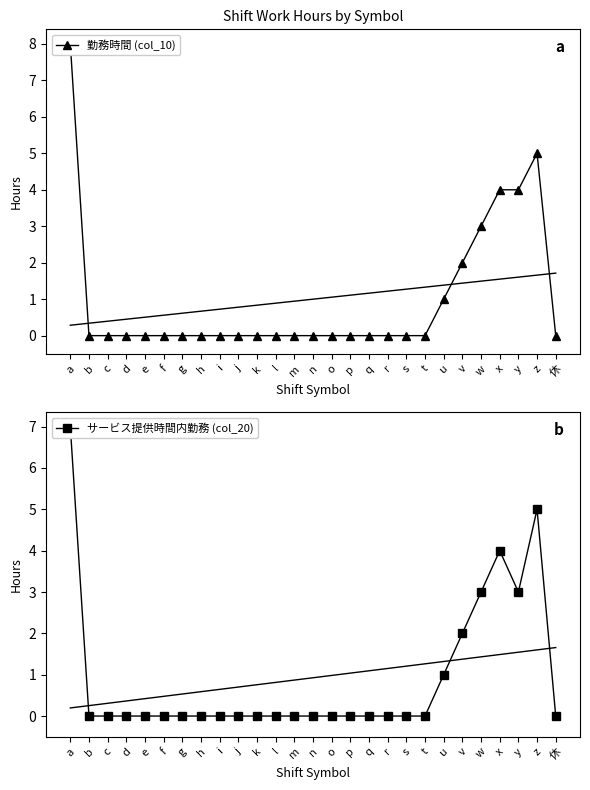

How many distinct data groups are displayed?

2